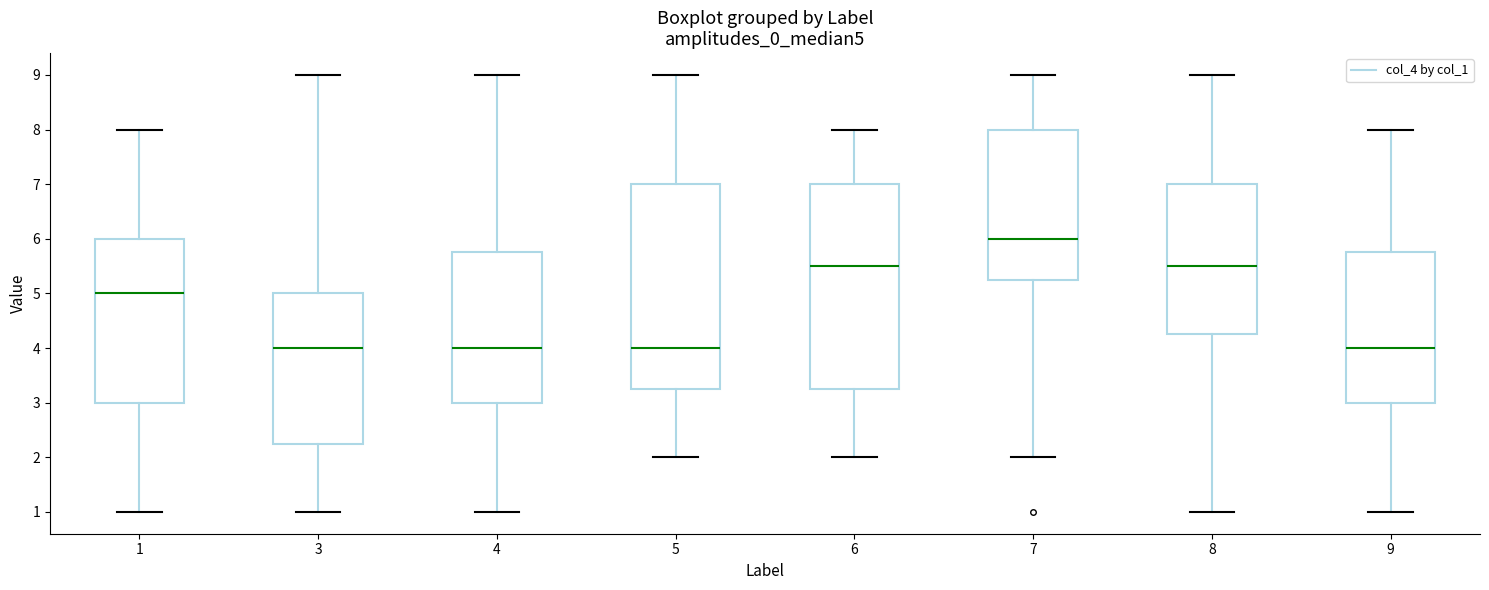

Where is the lower edge of the box at x = 8 on the y-axis? The values are not printed on the chart, so give them approximately, as read against the axis.

4.3